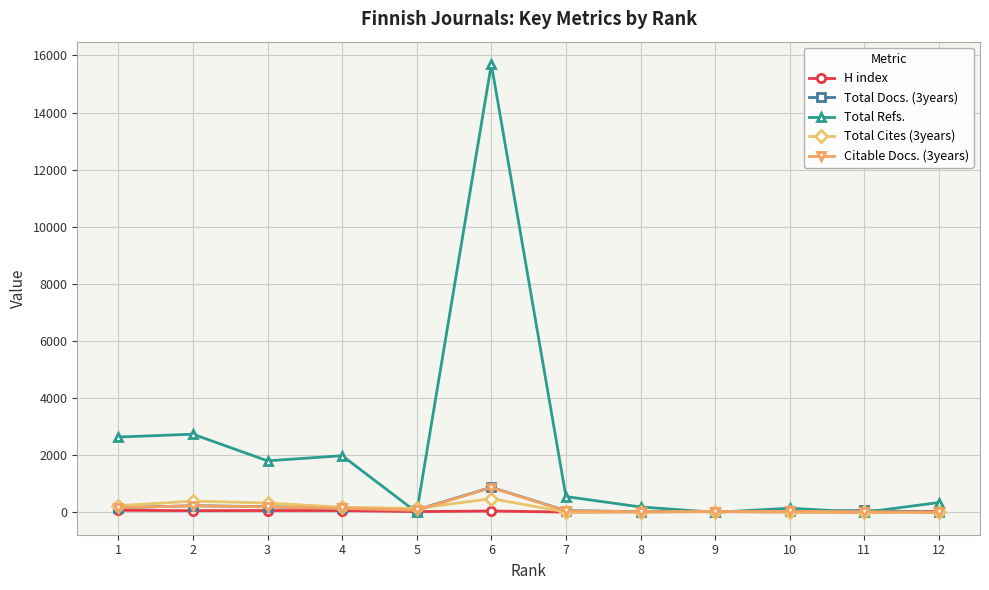

True or false: Total Refs. has more than 2 points higher than both neighbors.

True